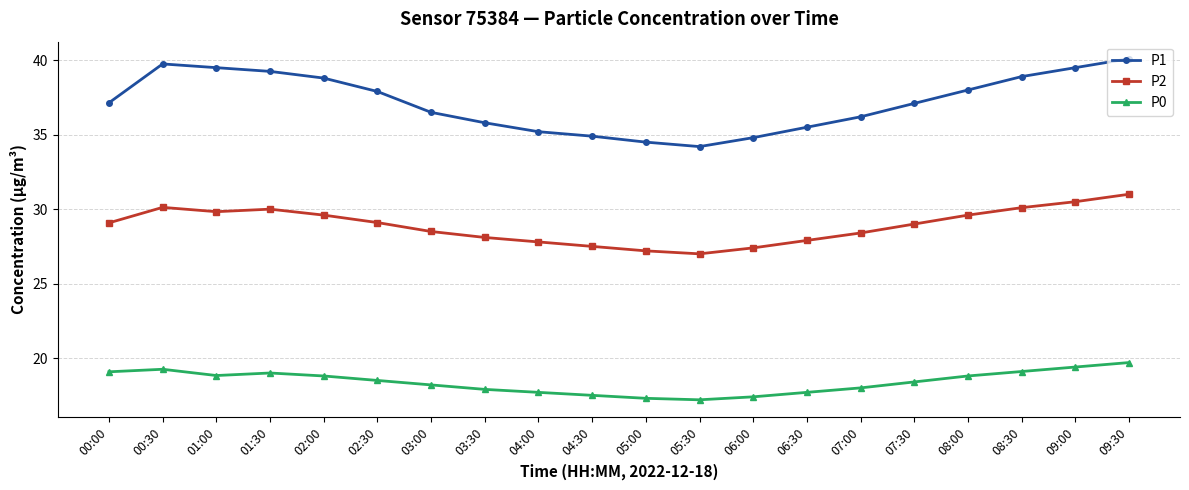

True or false: P1 and P0 cross at least once.

False